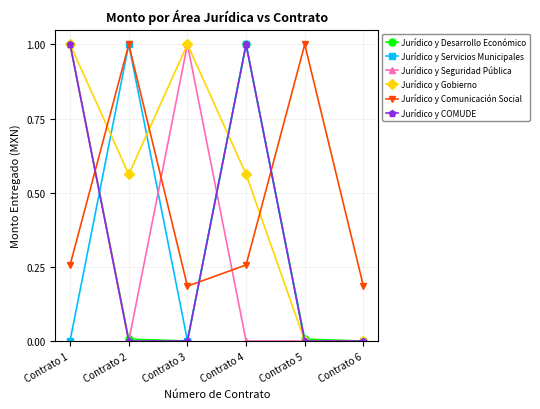

Count the number of categories in the chart.

6